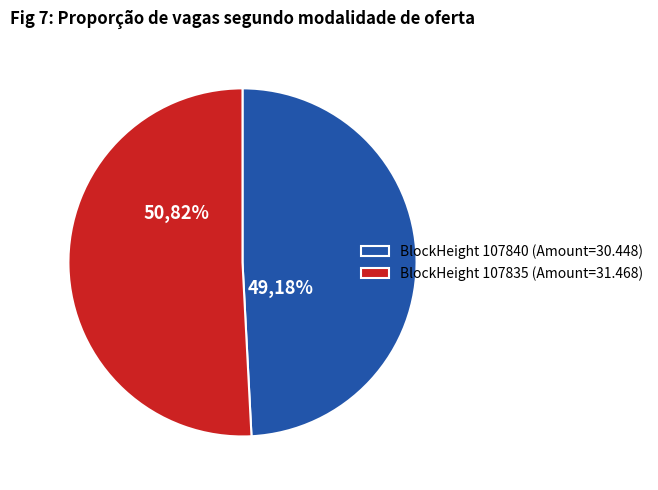

To the nearest percent, what is the combined percentage of 107840 and 107835?

100%